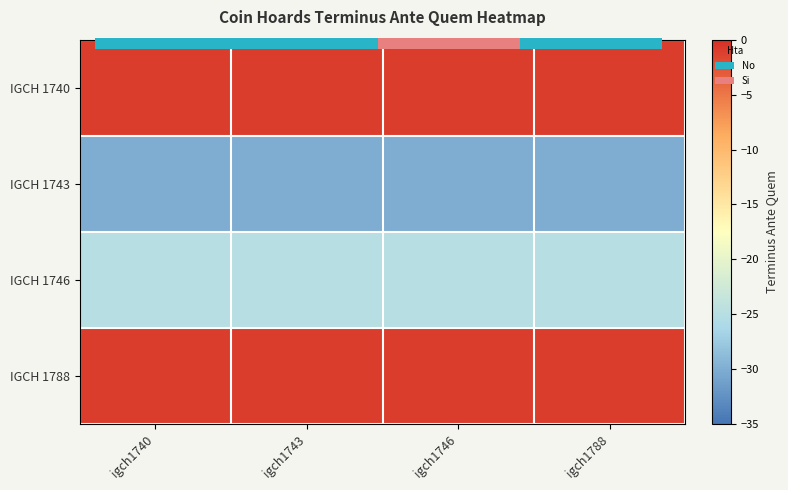

At which label does IGCH 1740 reach its peak?

igch1740